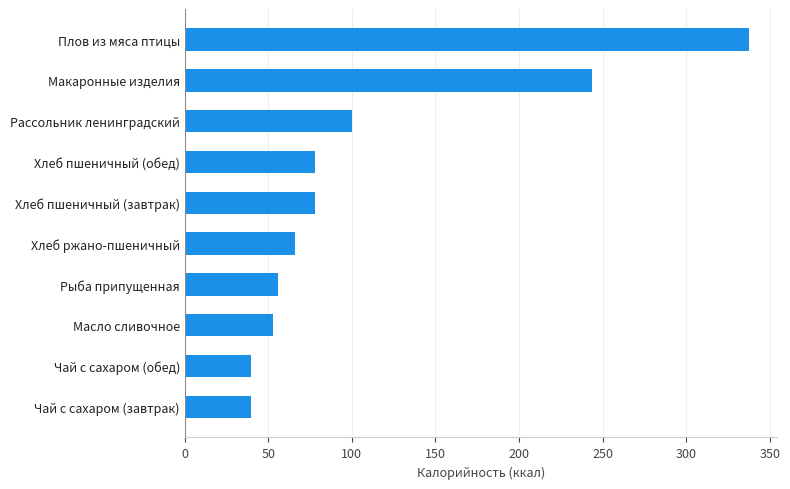

True or false: the data shows 64.8 at Чай с сахаром (обед).

False